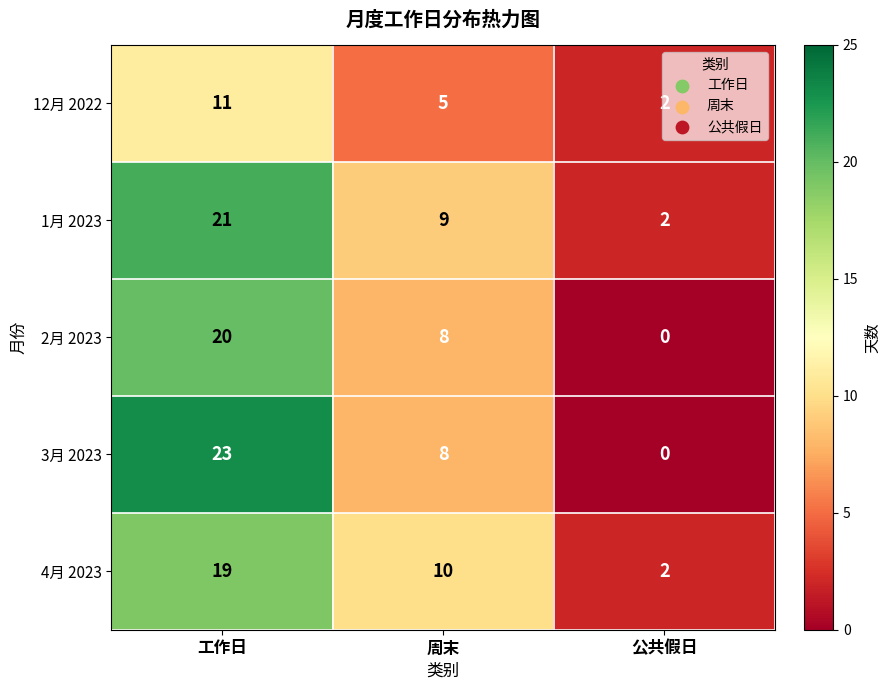

Where does the 4月 2023 series first go above 10?

工作日